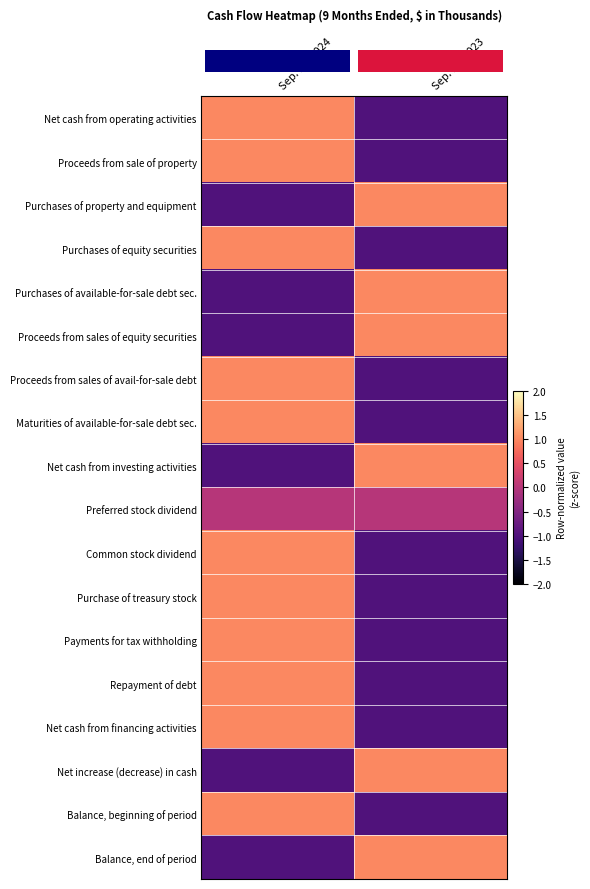

At which category is the sum across all series the highest?

Sep. 30, 2024